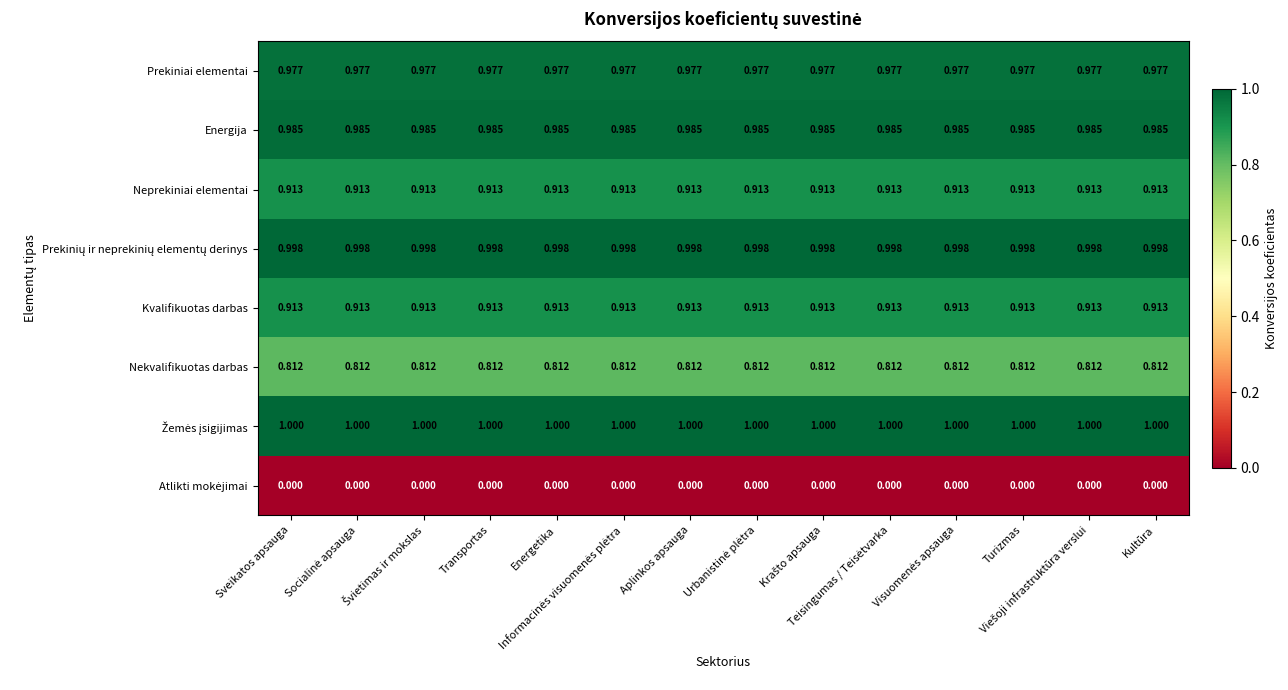

Count the number of categories in the chart.

14